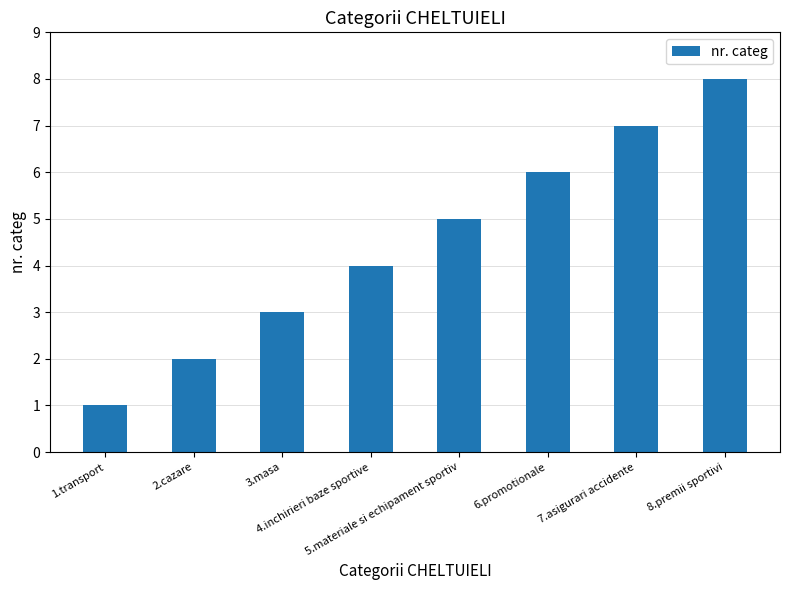

True or false: the data shows 3 at 3.masa.

True